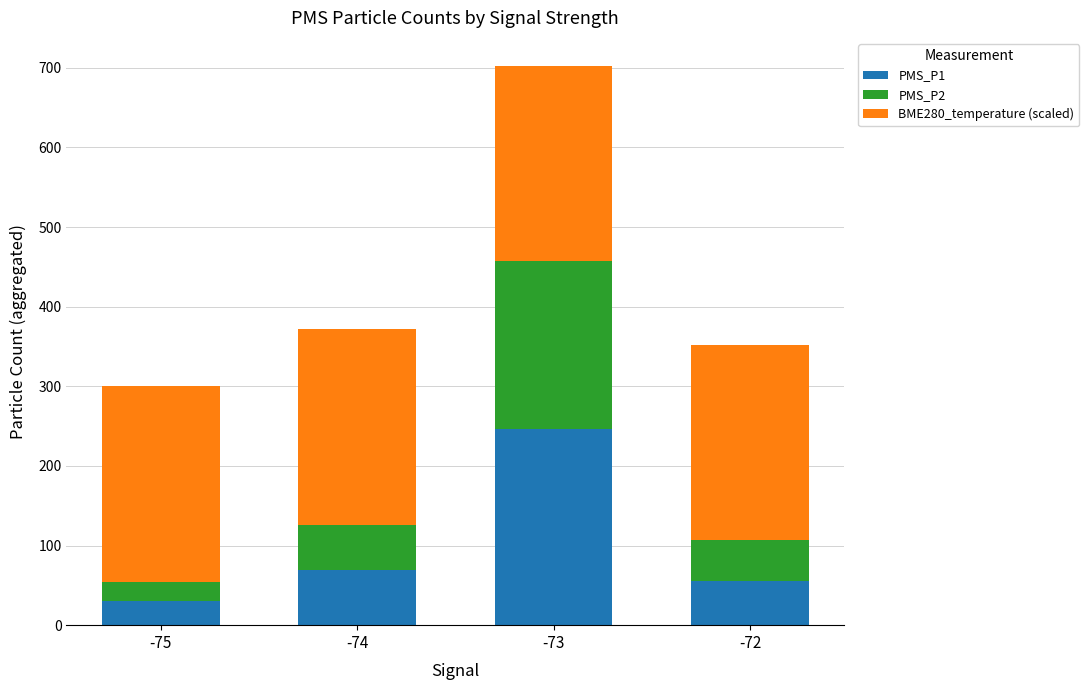

Which category has the highest value in the PMS_P1 series?

-73